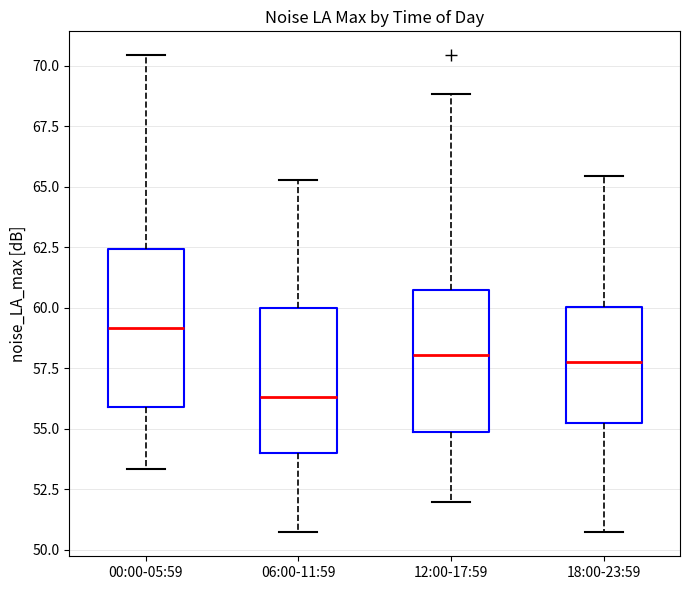

Reading left to right, transcribe this box plot: for each box, give where its median line is, the range the box spans, and where its two whiskers end, as read against the y-axis. The values are not printed on the chart, so give them approximately, as read against the axis.

00:00-05:59: median 59.0, box 56.0 to 62.5, whiskers 53.5 to 70.5
06:00-11:59: median 56.5, box 54.0 to 60.0, whiskers 50.5 to 65.5
12:00-17:59: median 58.0, box 55.0 to 60.5, whiskers 52.0 to 69.0
18:00-23:59: median 57.5, box 55.0 to 60.0, whiskers 50.5 to 65.5